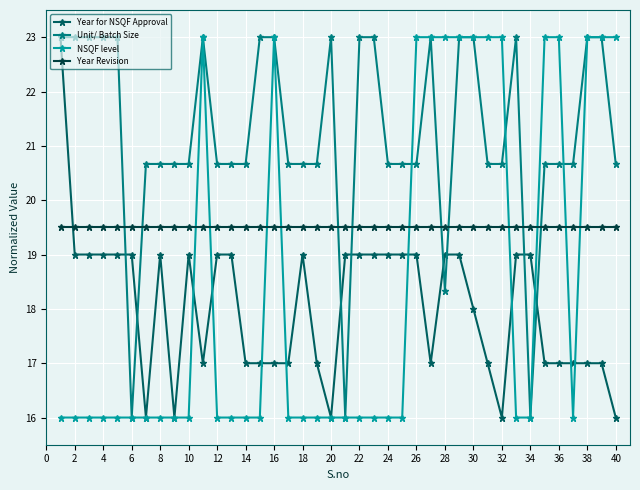

True or false: Year Revision and NSQF level cross at least once.

True